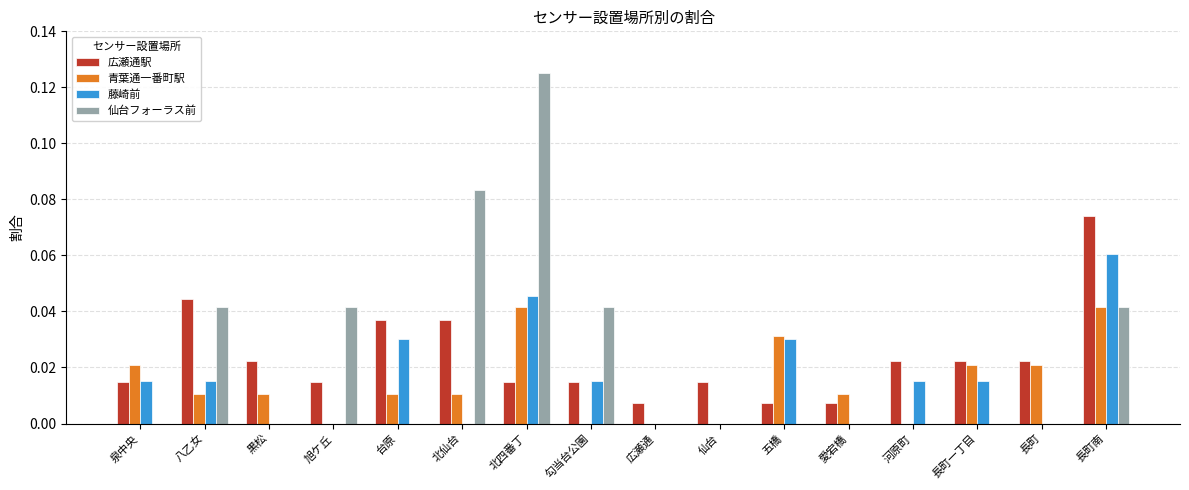

What is the sum of all 青葉通一番町駅 values?

0.2